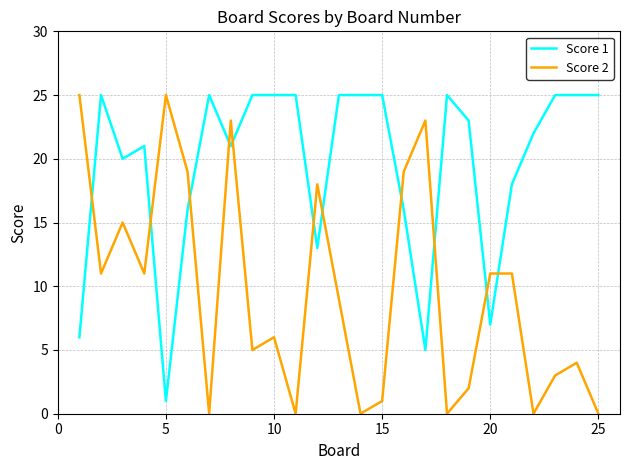

List the series in order of their overall mean, lowest first.

Score 2, Score 1